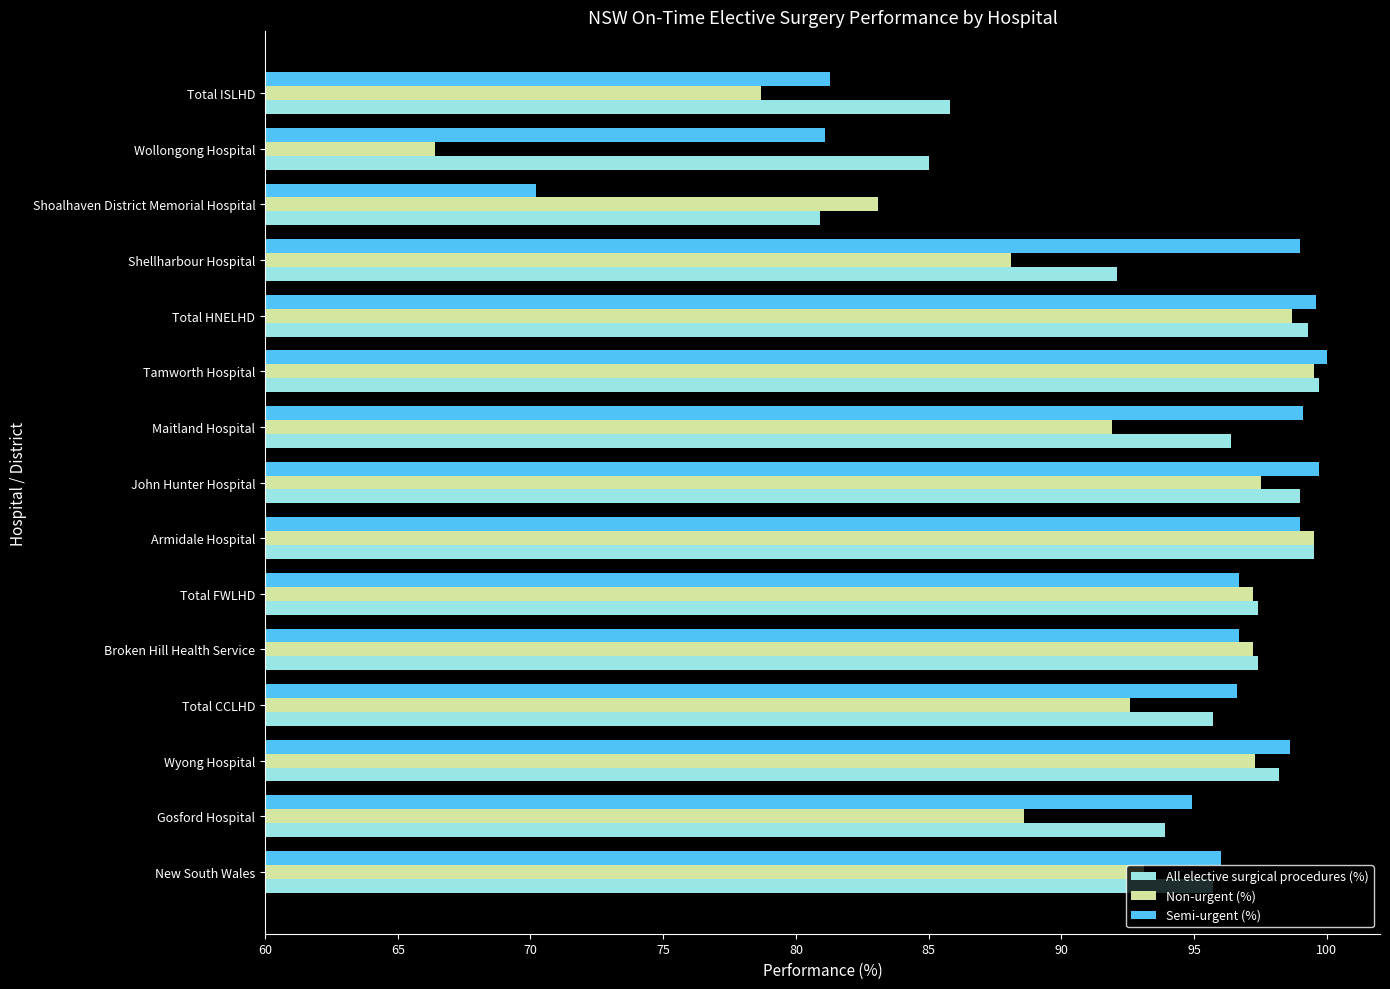

At which label is All elective surgical procedures (%) closest to 90?

Shellharbour Hospital